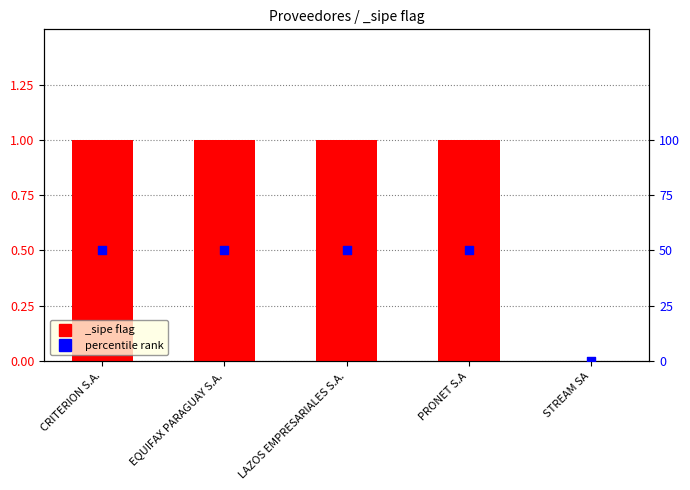

Between CRITERION S.A. and LAZOS EMPRESARIALES S.A., which is larger?

CRITERION S.A.